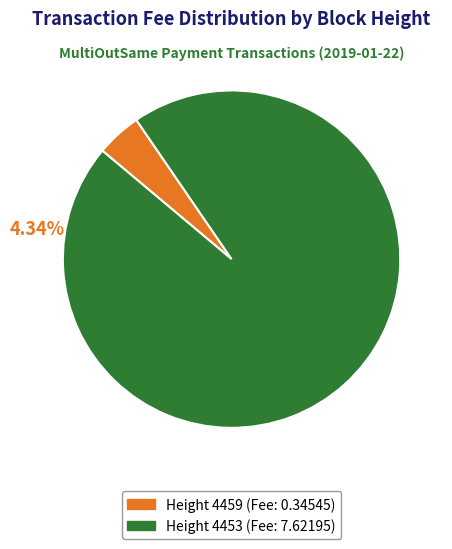

To the nearest percent, what is the average slice percentage?

50%